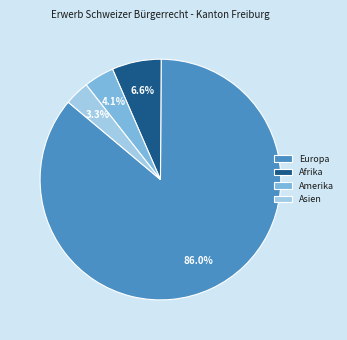

Which has a higher value, Asien or Afrika?

Afrika